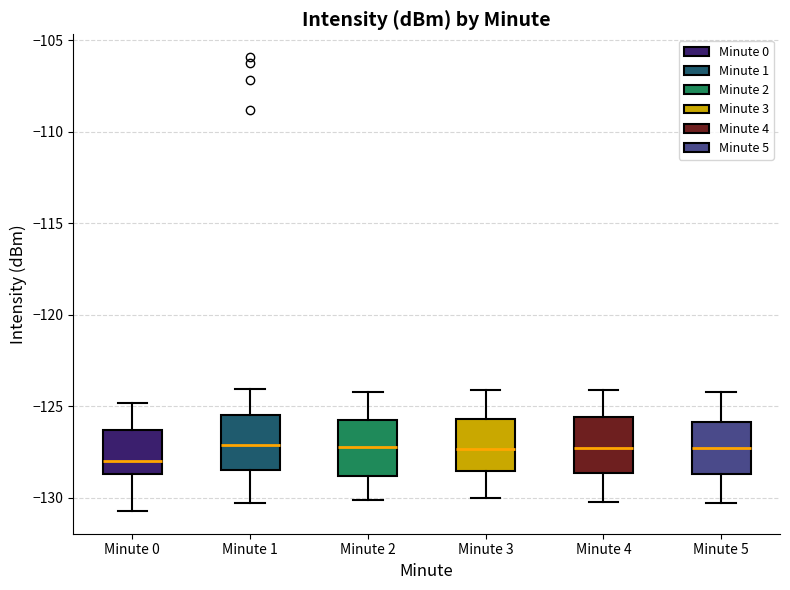

Reading left to right, read every box against the y-axis: the position of its median line, the range the box covers, and the ends of its whiskers. The values are not printed on the chart, so give them approximately, as read against the axis.

Minute 0: median -128.0, box -128.5 to -126.5, whiskers -130.5 to -125.0
Minute 1: median -127.0, box -128.5 to -125.5, whiskers -130.5 to -124.0
Minute 2: median -127.0, box -129.0 to -125.5, whiskers -130.0 to -124.0
Minute 3: median -127.5, box -128.5 to -125.5, whiskers -130.0 to -124.0
Minute 4: median -127.0, box -128.5 to -125.5, whiskers -130.0 to -124.0
Minute 5: median -127.0, box -128.5 to -126.0, whiskers -130.5 to -124.0